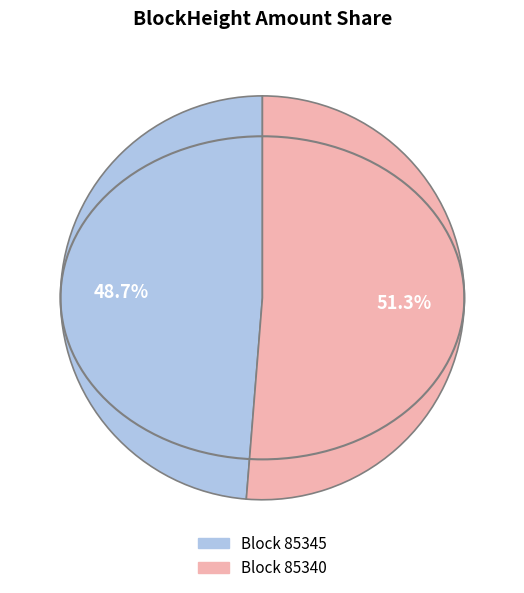

Is there a majority slice in this chart?

Yes